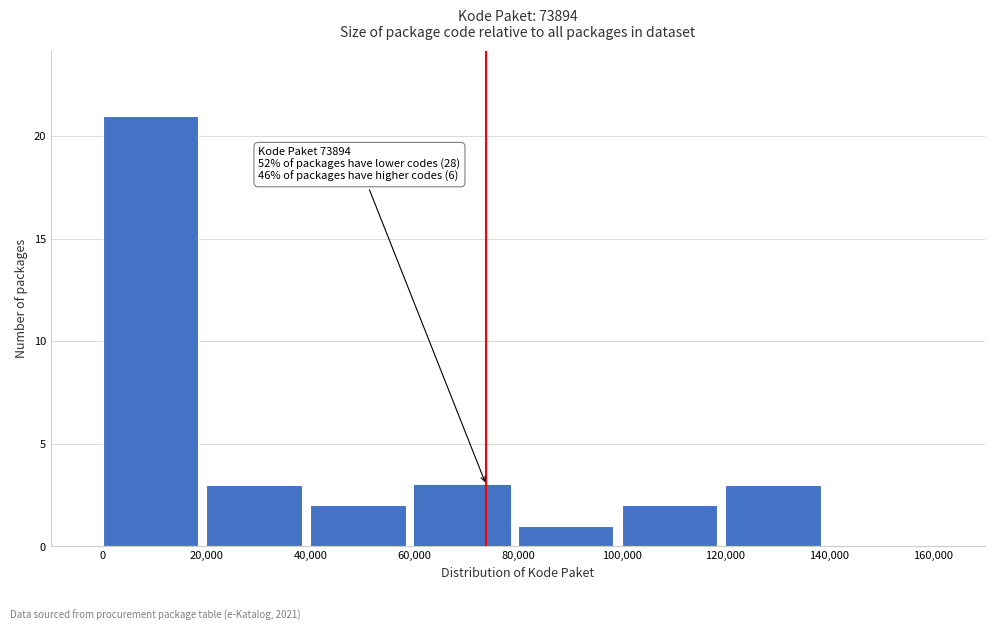

Over which range of the x-axis is the bar tallest?

0 to 20,000